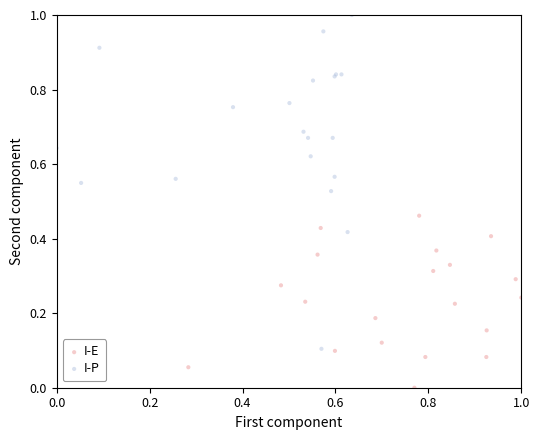

Which series has the widest spread of Y values?

I-P